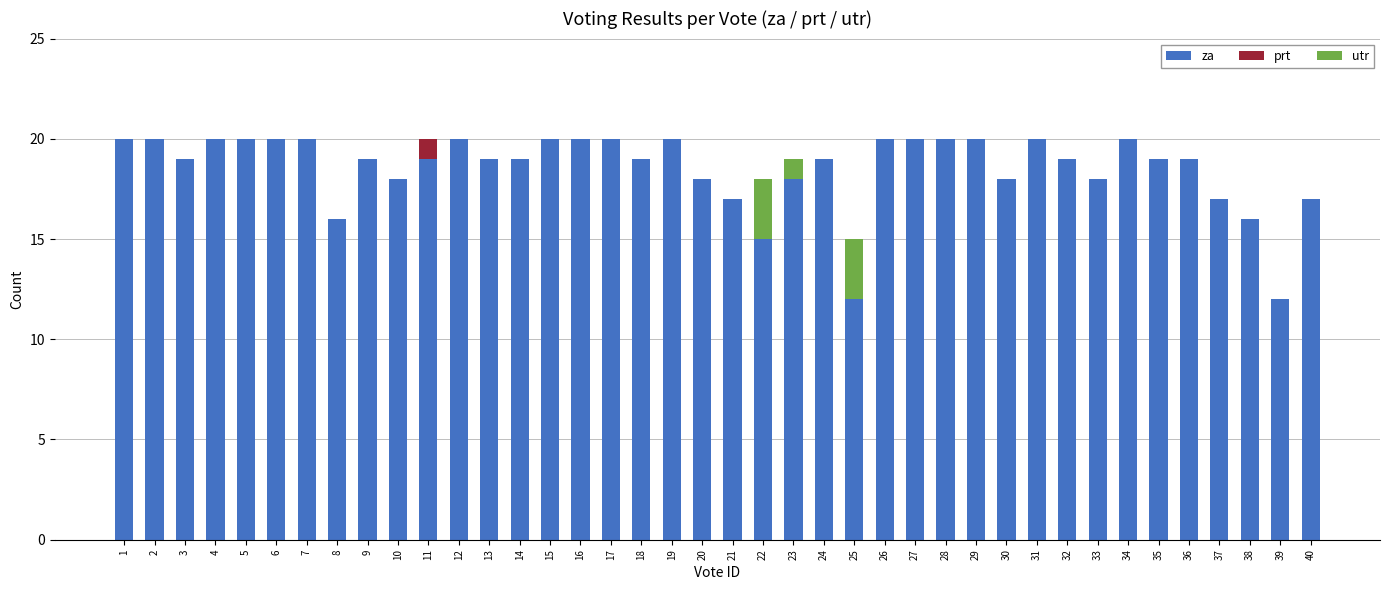

Count the number of categories in the chart.

40